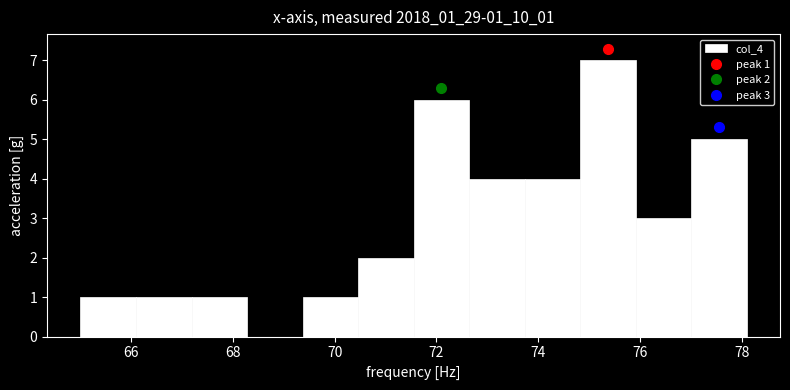

Over which range of the x-axis is the bar tallest?

74.8 to 76.0